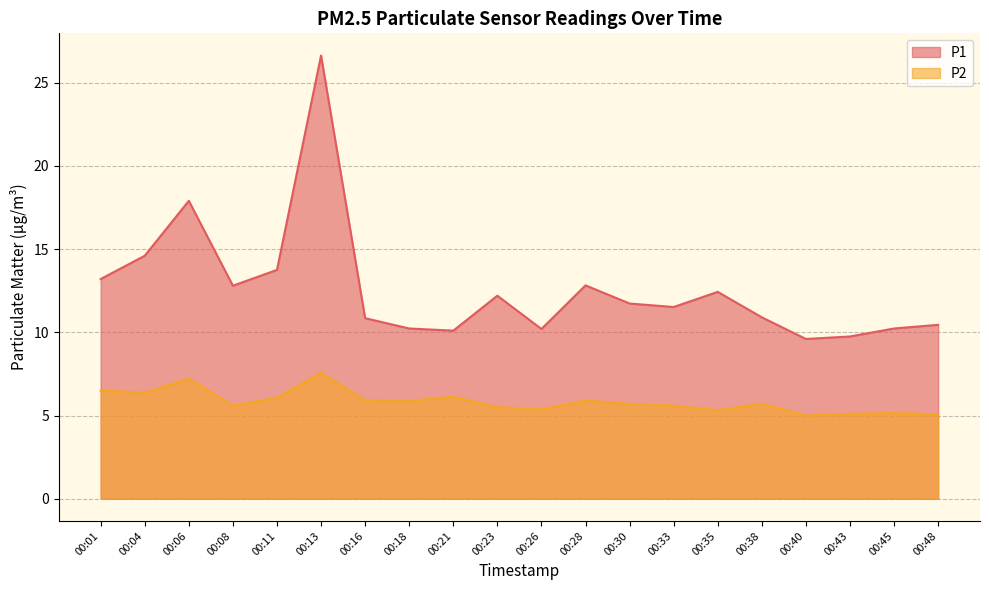

At which category does P2 reach its first local peak?

00:06